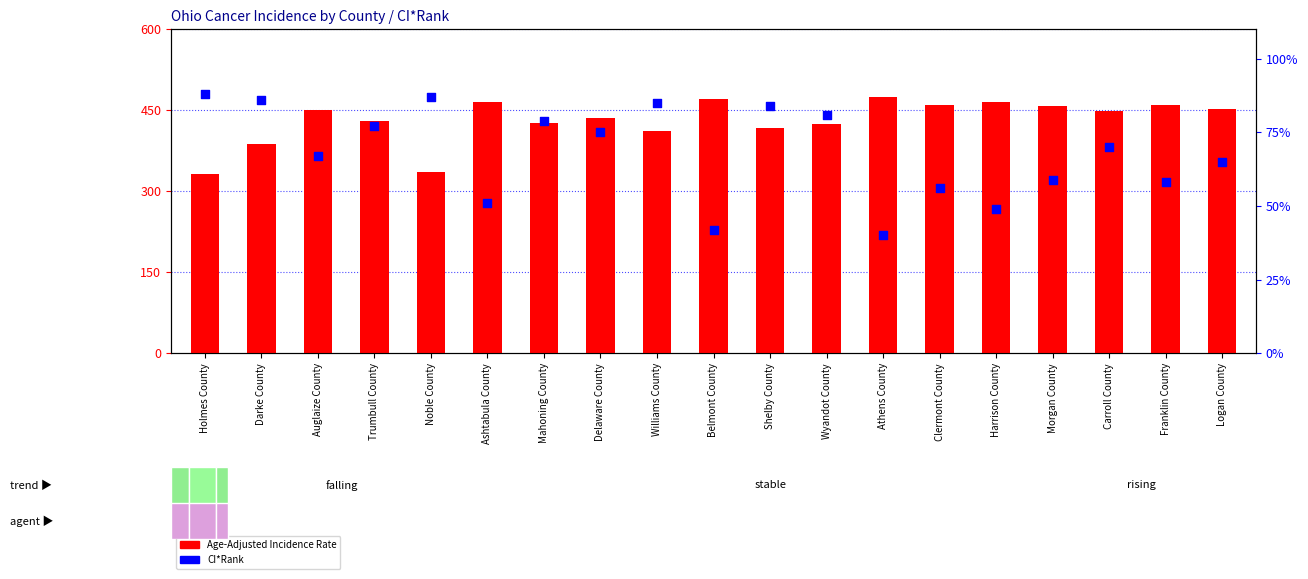

What is the total value across all series at Logan County?

516.7